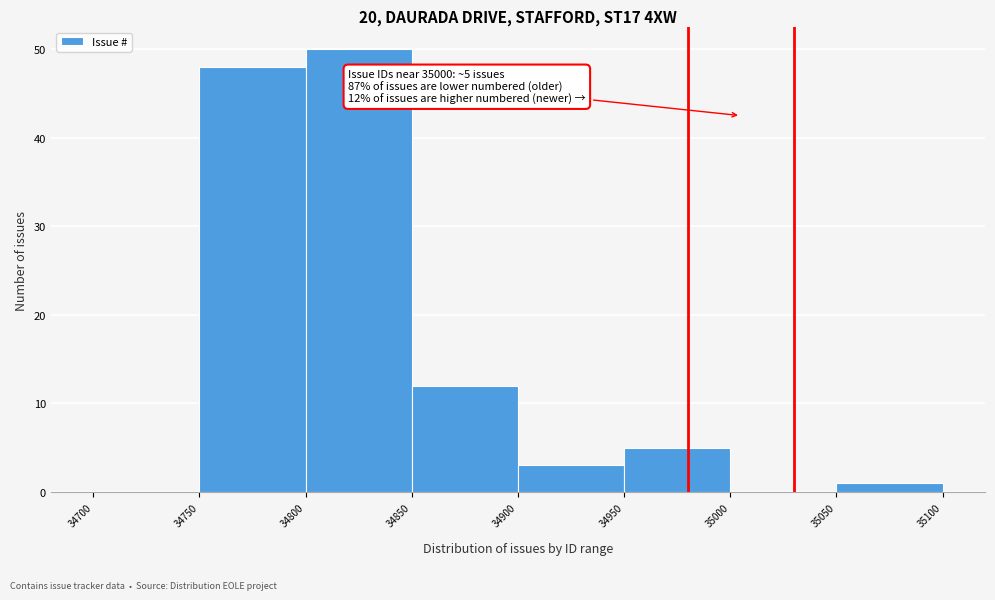

Over which range of the x-axis is the bar tallest?

34800 to 34850